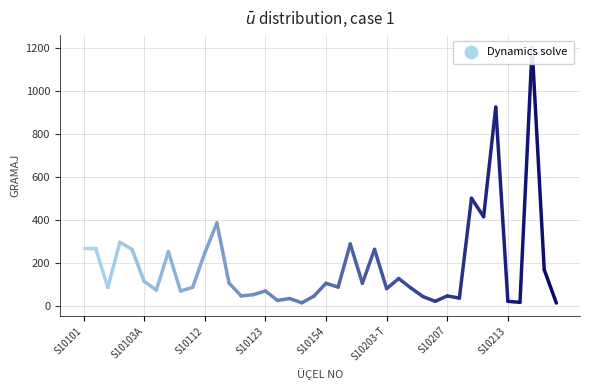

Approximately how many times larger is the value at S10205A compared to S10135?

1.3